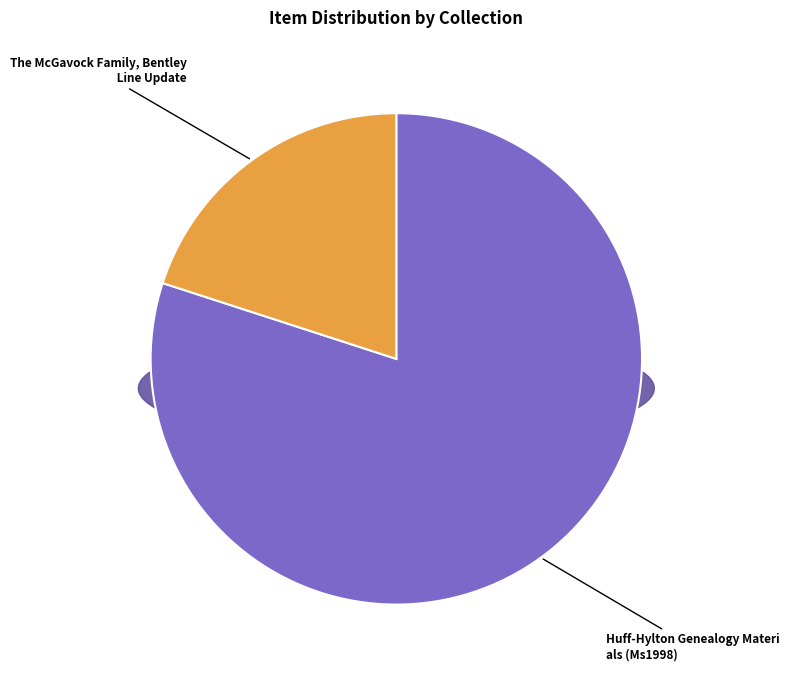

What is the ratio of the value at The McGavock Family, Bentley Line Update to the value at Huff-Hylton Genealogy Materials (Ms1998)?

0.3